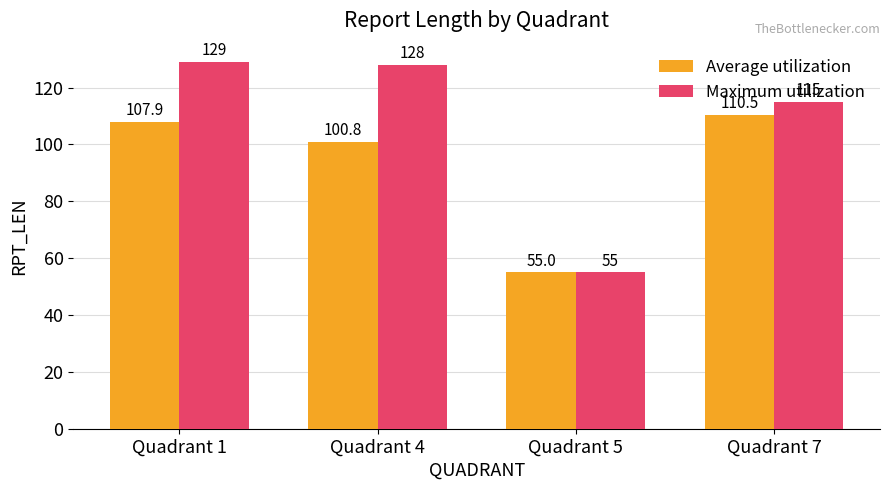

What is the difference between the Maximum utilization values at Quadrant 5 and Quadrant 1?

74.0